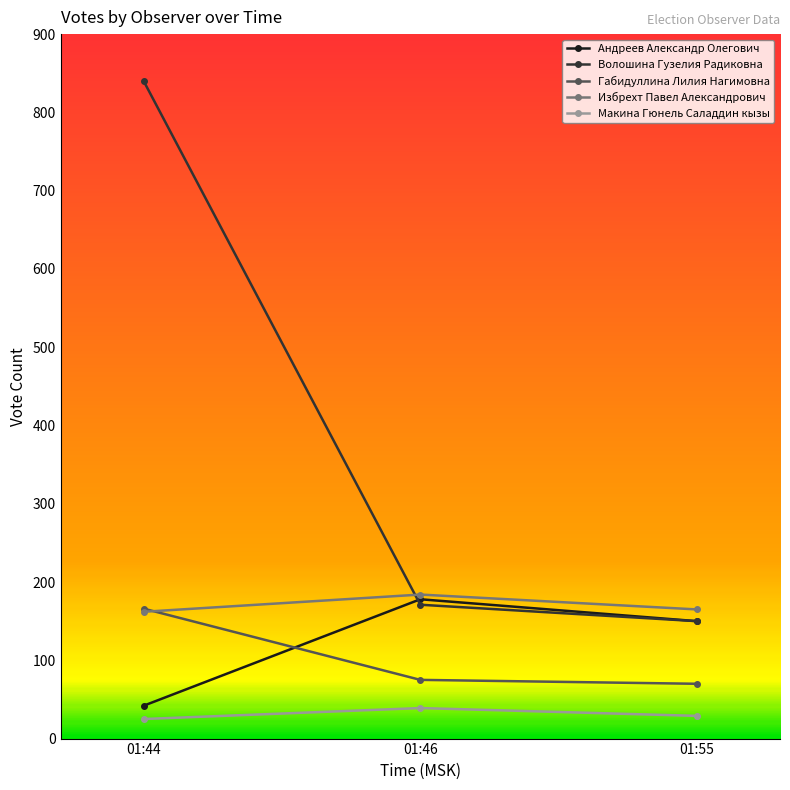

What is the value of the Макина Гюнель Саладдин кызы point at the 2nd from the left?

39